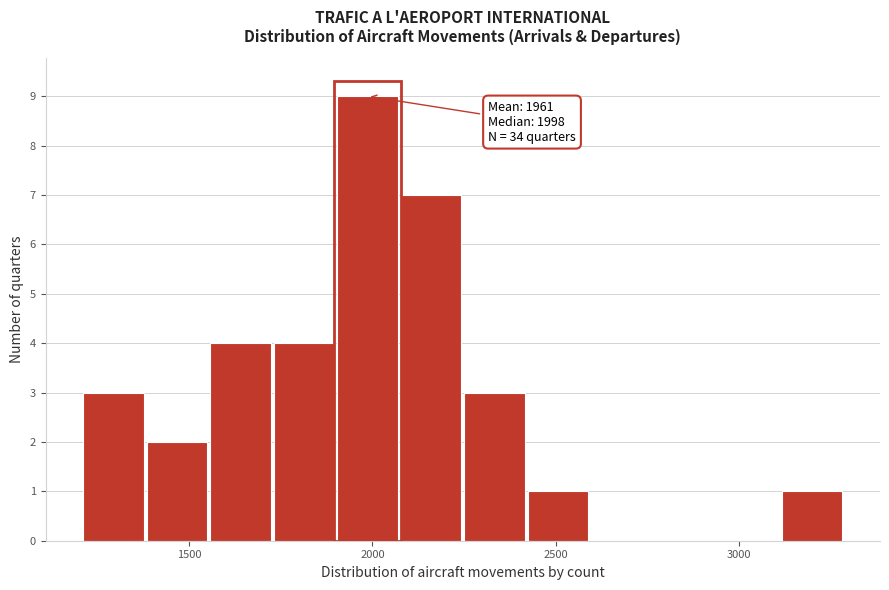

Around what value on the x-axis is the tallest bar? Give the approximate position of its centre, as read against the axis.

2000